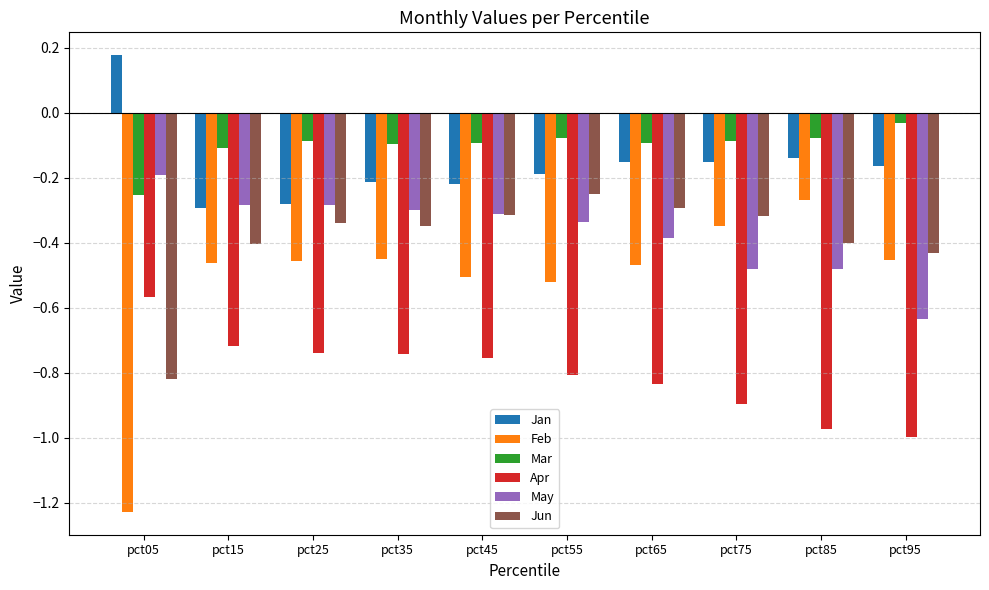

The Jun series shows -0.3 at pct35. True or false?

True